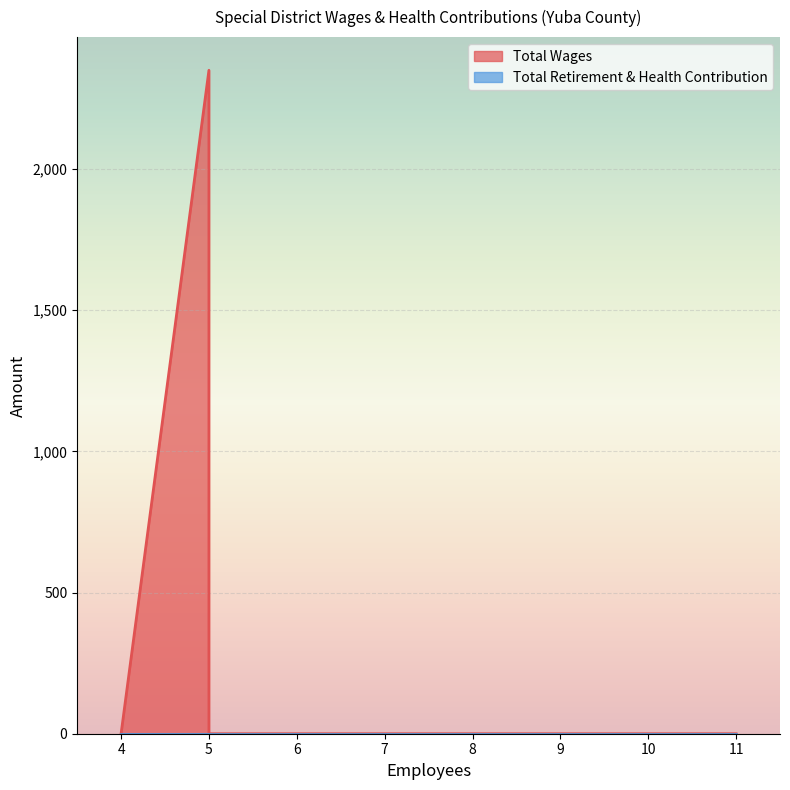

True or false: Total Wages and Total Retirement & Health Contribution cross at least once.

False